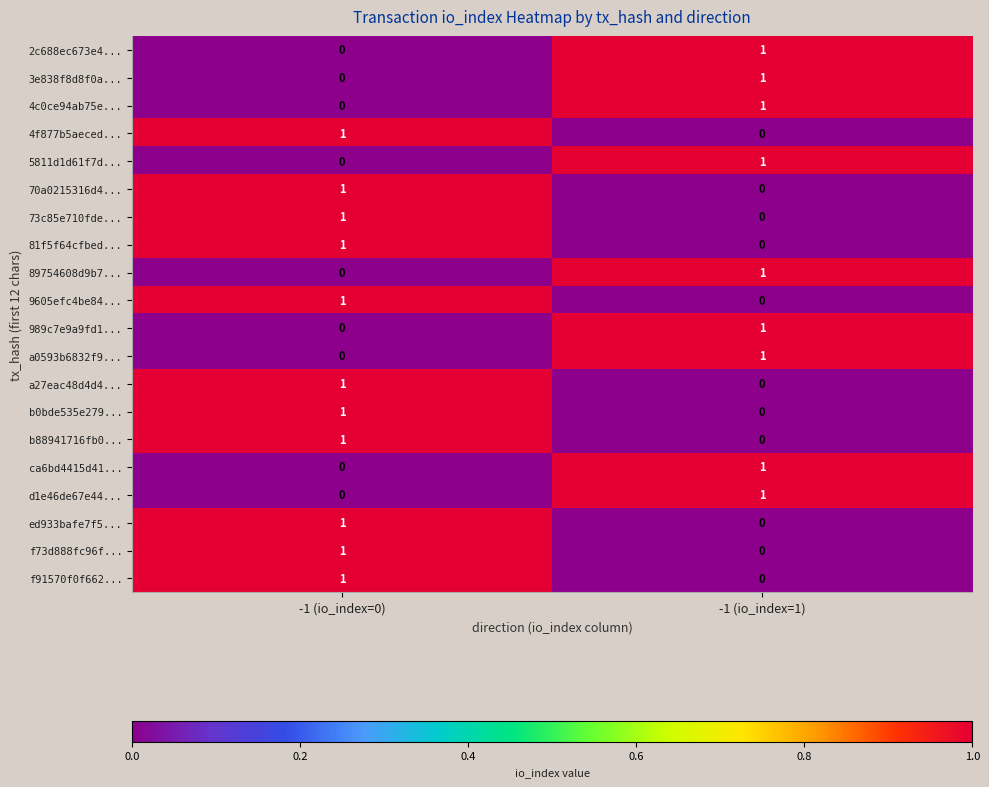

How many distinct data groups are displayed?

20